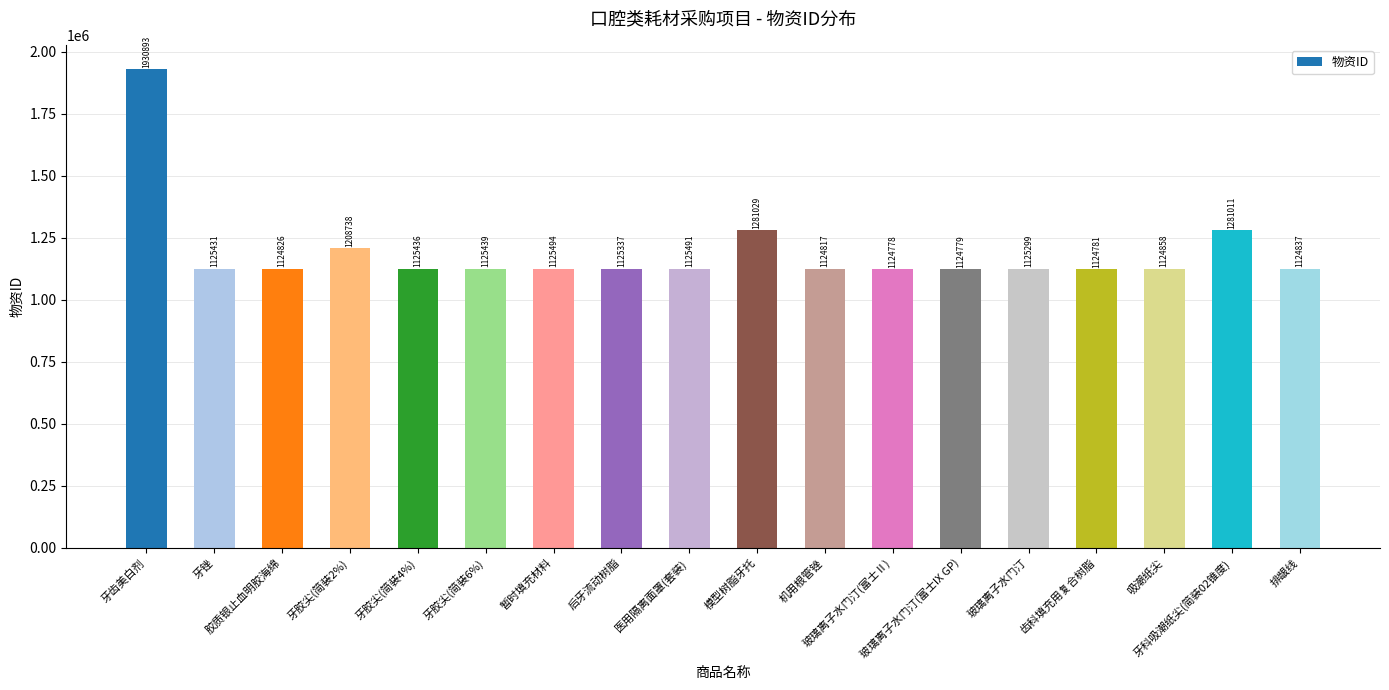

At which label is the value closest to 1527835?

模型树脂牙托